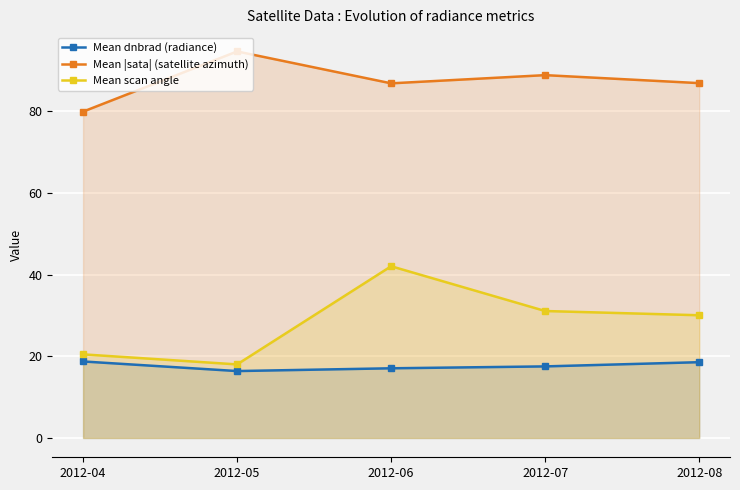

What is the difference between the maximum and minimum values in the Mean dnbrad (radiance) series?

2.4